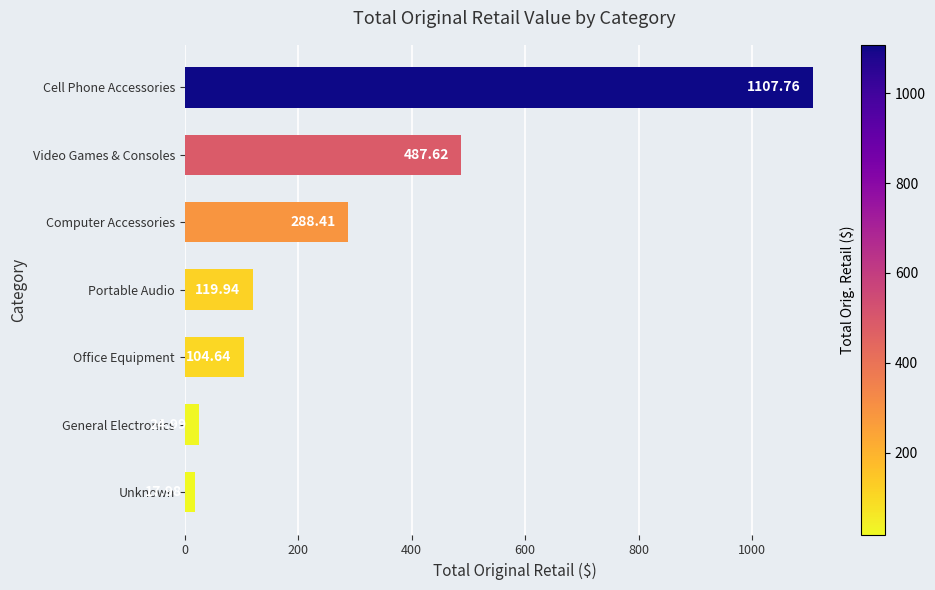

At which label is the value closest to 562?

Video Games & Consoles